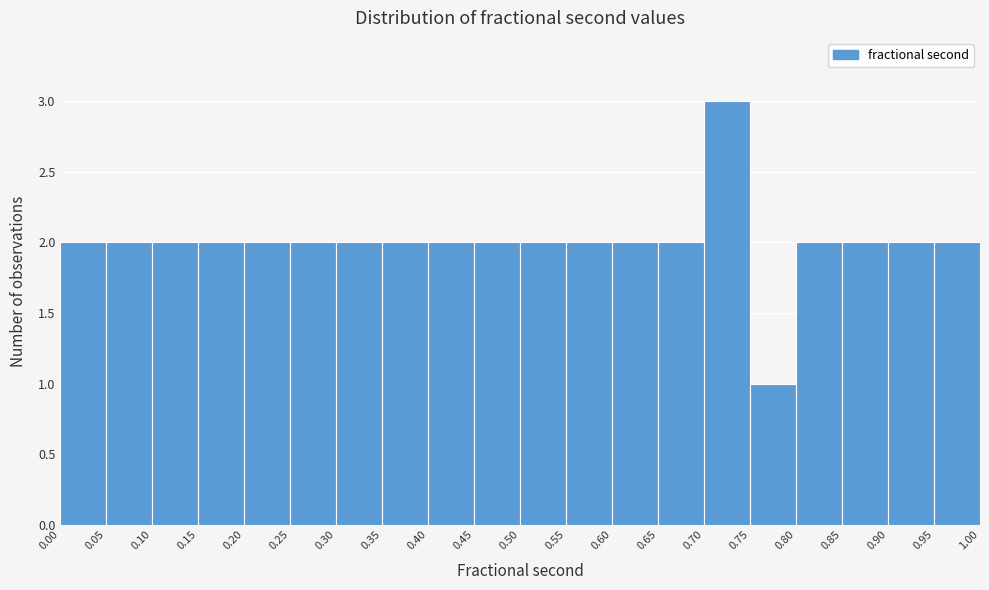

Which range on the x-axis has the tallest bar?

0.70 to 0.75